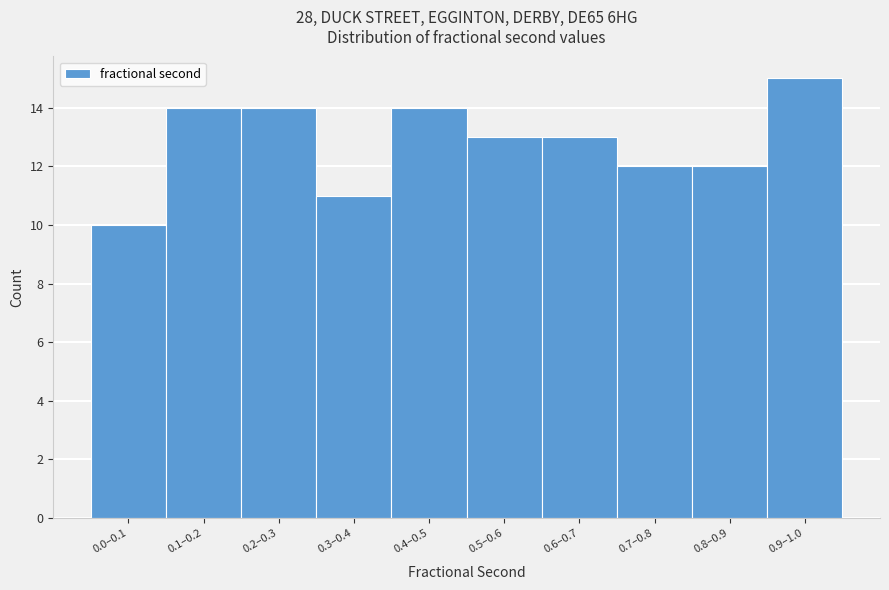

Reading left to right, what are all the values shown in this chart?

10	14	14	11	14	13	13	12	12	15